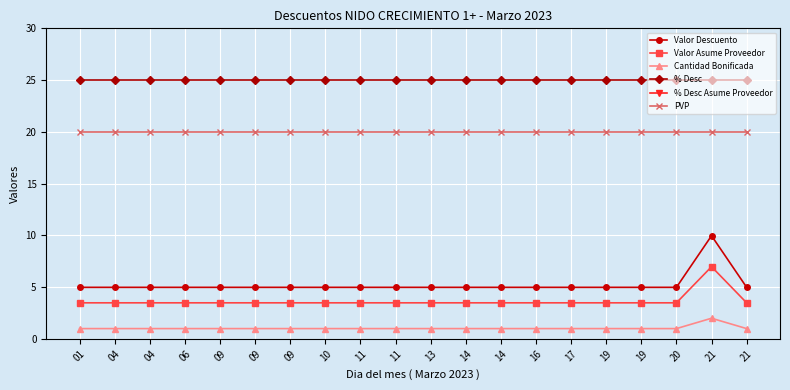

Is it true that Valor Descuento equals 8.4 at 21?

False